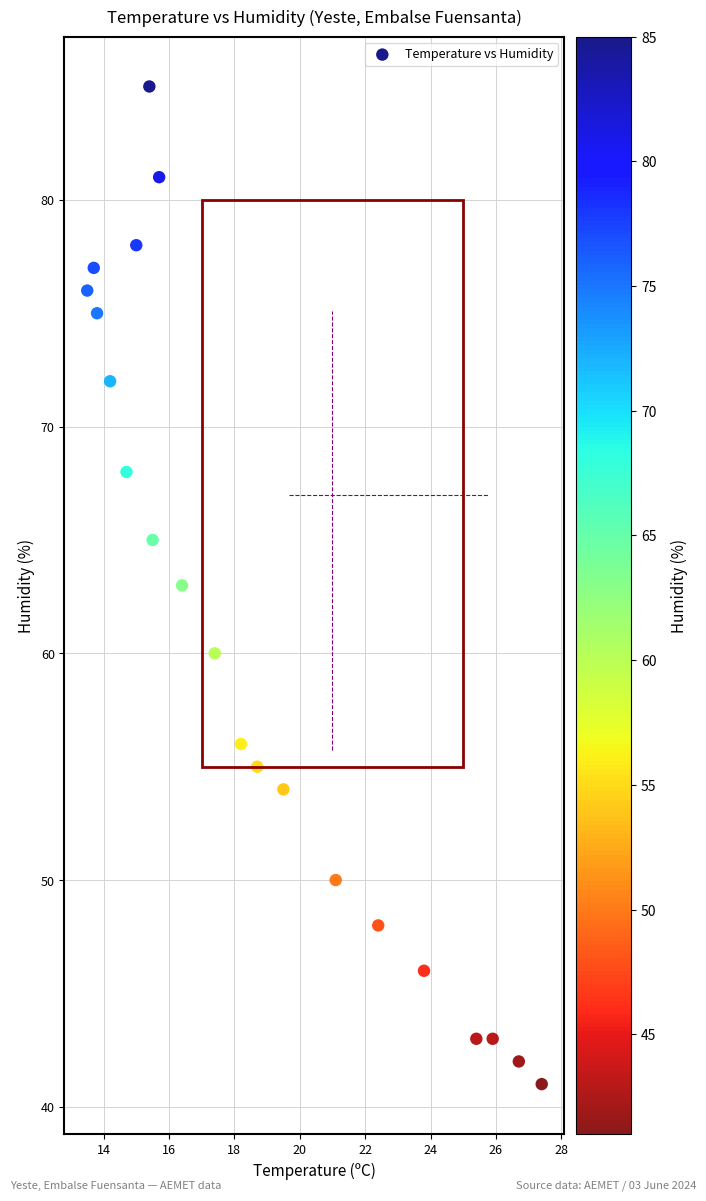

What is the range of Y values (max minus min)?

44